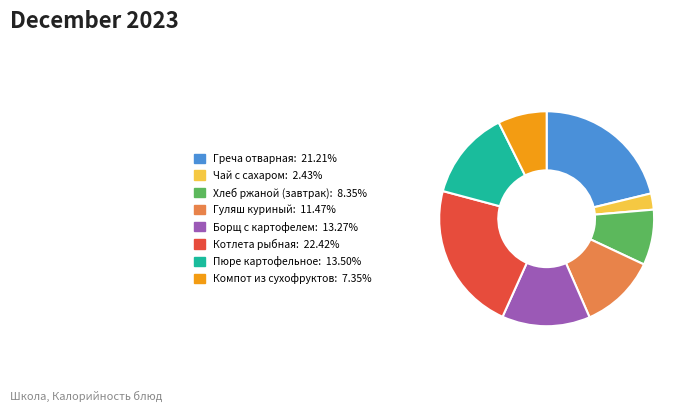

Do Чай с сахаром and Борщ с картофелем together represent more than half of the pie?

No